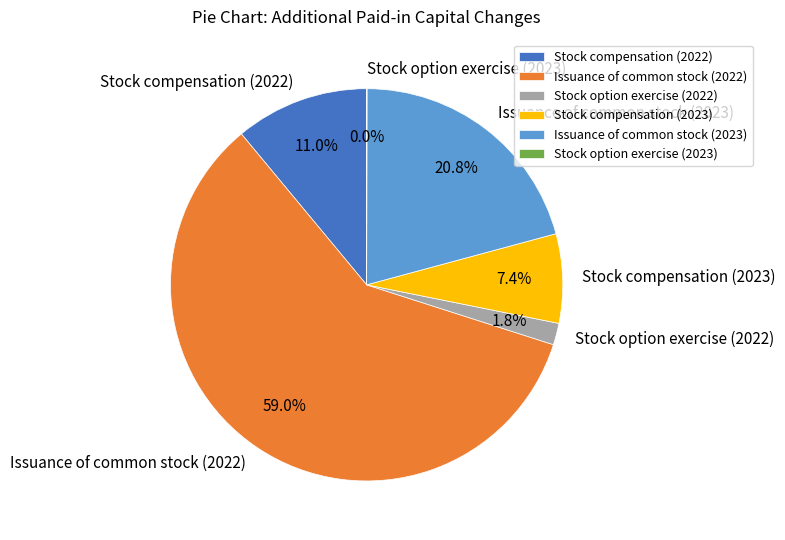

To the nearest percent, what is the difference between the Stock compensation (2022) and Issuance of common stock (2022) slice percentages?

48%